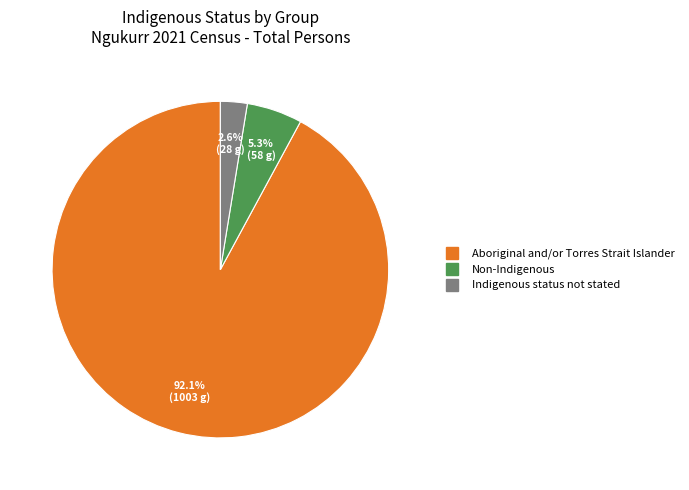

Is there a majority slice in this chart?

Yes